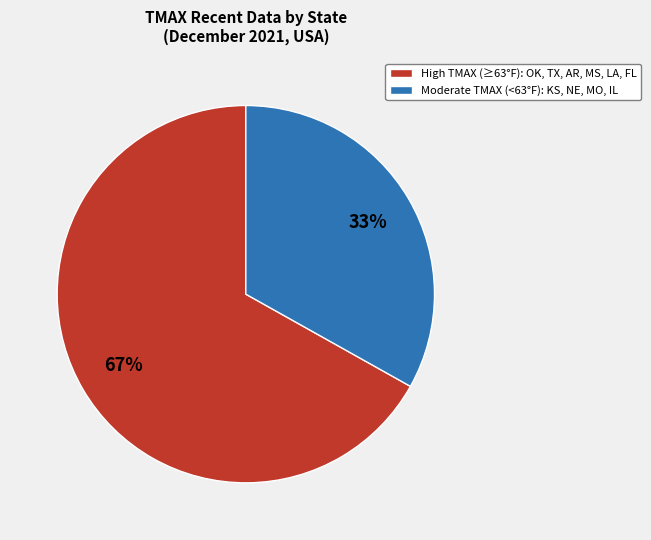

True or false: High TMAX (≥63°F): OK, TX, AR, MS, LA, FL accounts for 67% of the total.

True